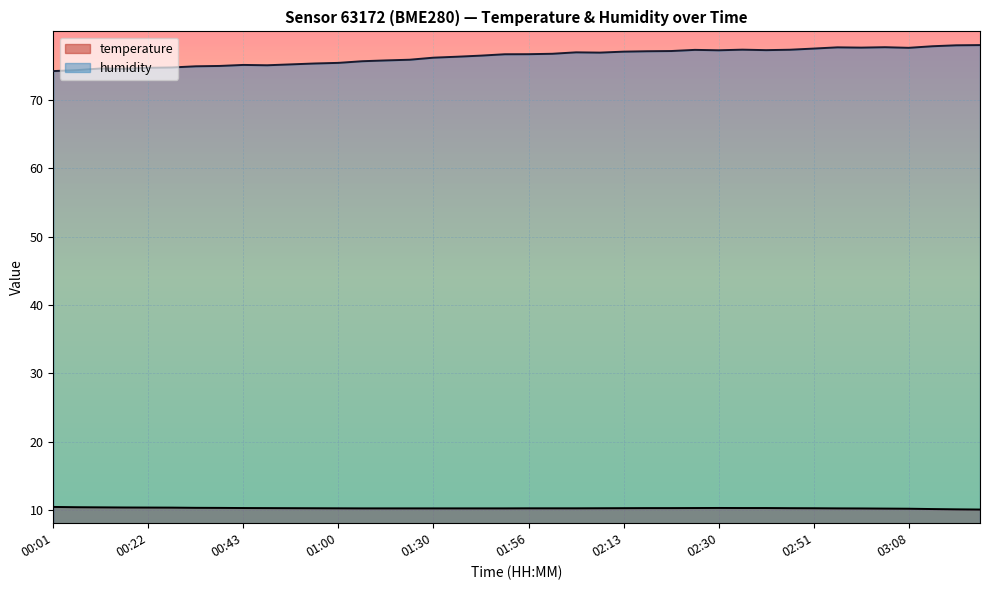

Which series has the largest total across all categories?

humidity